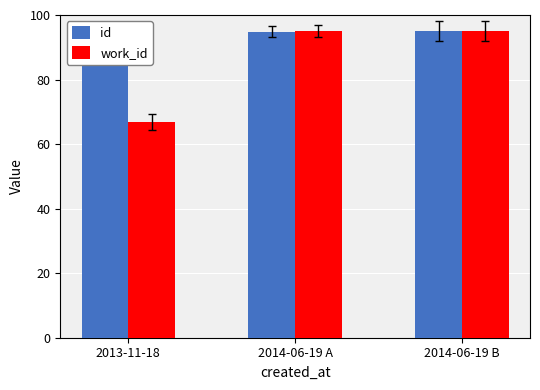

Which series changed the most between 2014-06-19 A and 2014-06-19 B?

id